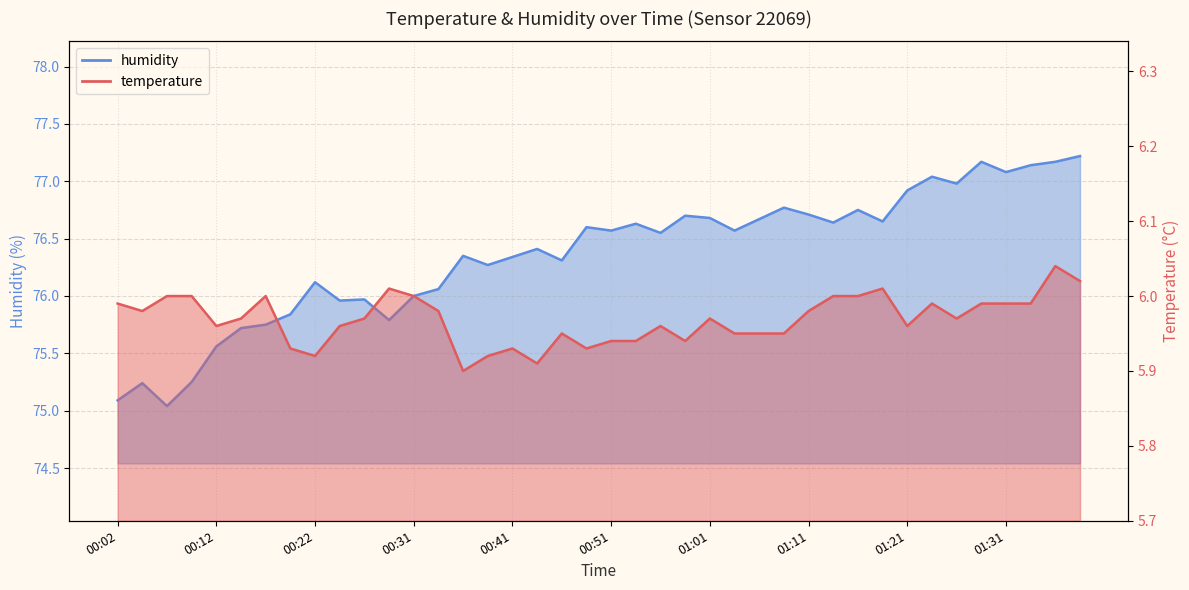

Reading right to left, list all the values displayed in this chart.

temperature: 6.0	6.0	6.0	6.0	6.0	6.0	6.0	6.0	6.0	6.0	6.0	6.0	6.0	6.0	6.0	6.0	5.9	6.0	5.9	5.9	5.9	6.0	5.9	5.9	5.9	5.9	6.0	6.0	6.0	6.0	6.0	5.9	5.9	6.0	6.0	6.0	6.0	6.0	6.0	6.0
humidity: 77.2	77.2	77.1	77.1	77.2	77.0	77.0	76.9	76.7	76.8	76.6	76.7	76.8	76.7	76.6	76.7	76.7	76.5	76.6	76.6	76.6	76.3	76.4	76.3	76.3	76.3	76.1	76.0	75.8	76.0	76.0	76.1	75.8	75.8	75.7	75.6	75.2	75.0	75.2	75.1